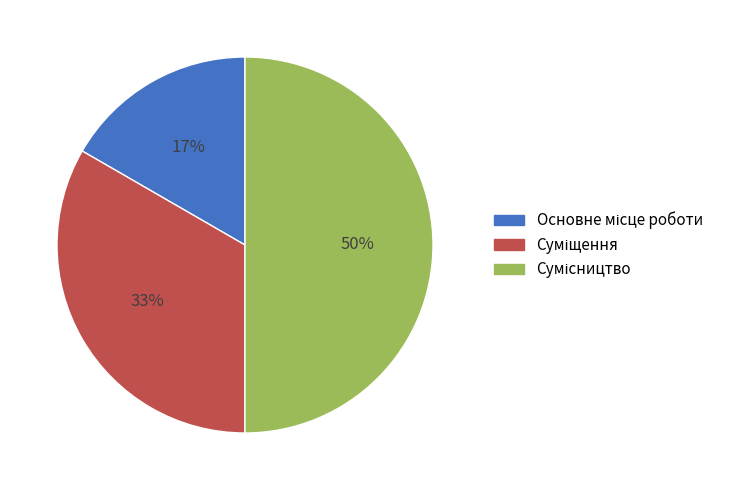

To the nearest percent, what is the difference between the largest and smallest slice percentages?

33%